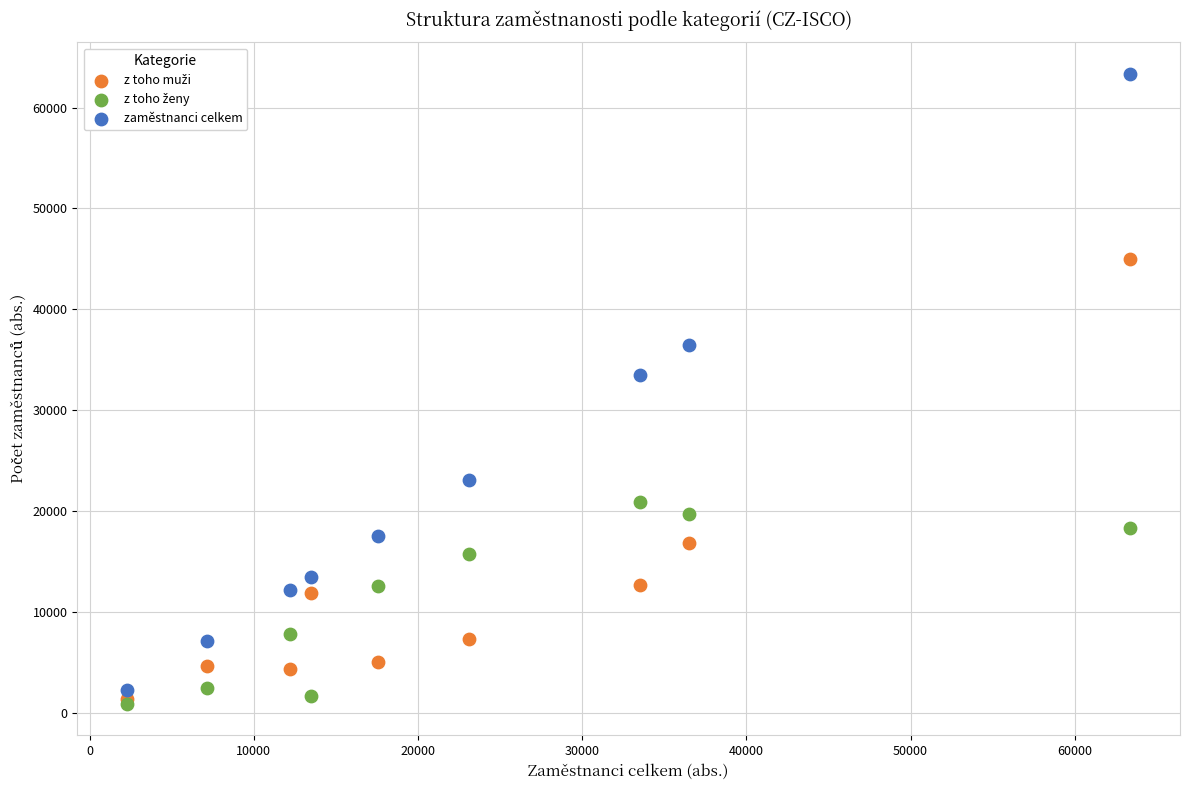

Which series reaches the maximum Y coordinate?

zaměstnanci celkem